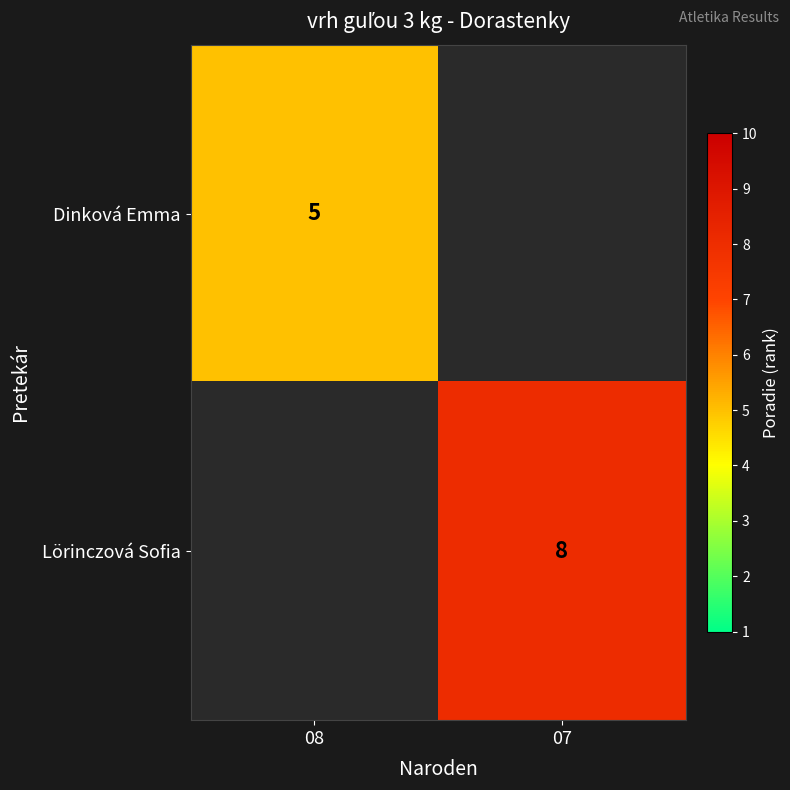

Is it true that Dinková Emma equals 7 at 08?

False